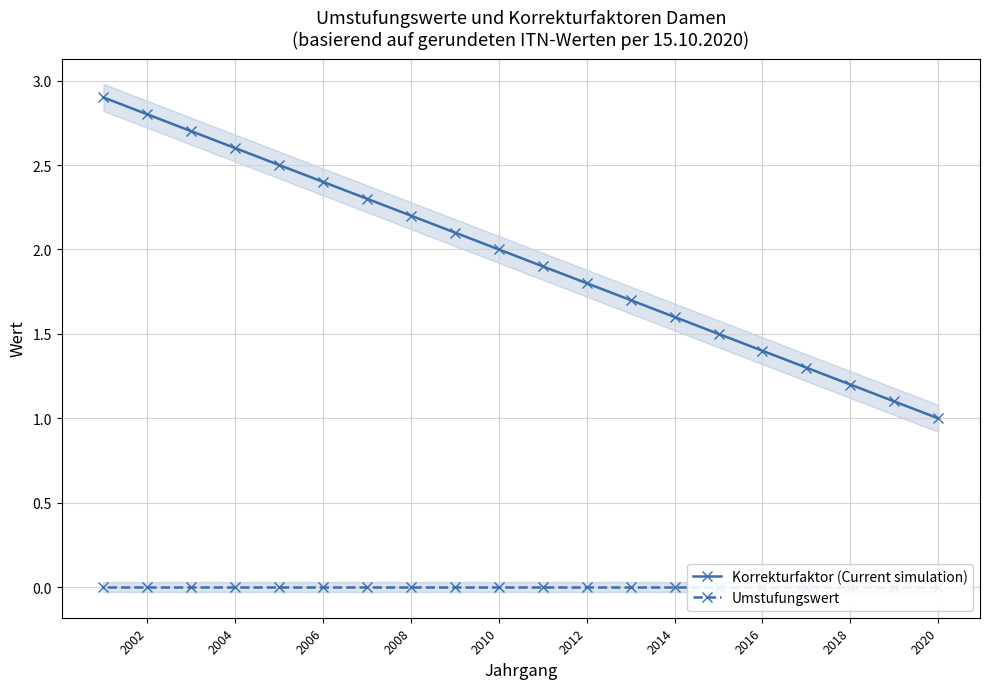

At which label does Korrekturfaktor (Current simulation) reach its minimum?

2020